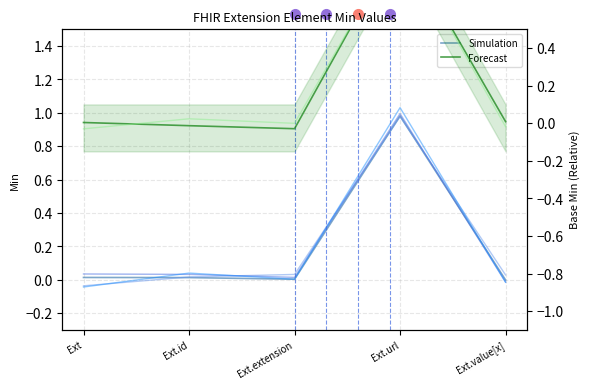

What are all the series names shown in the legend?

Simulation, Forecast